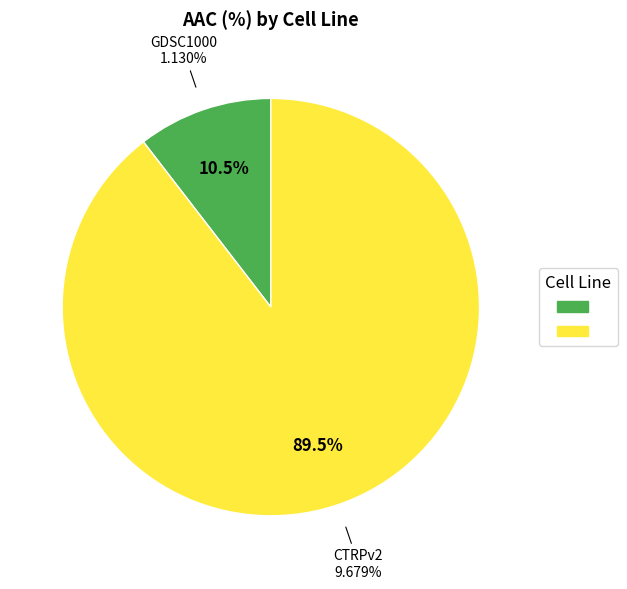

How many slices are in this pie chart?

2